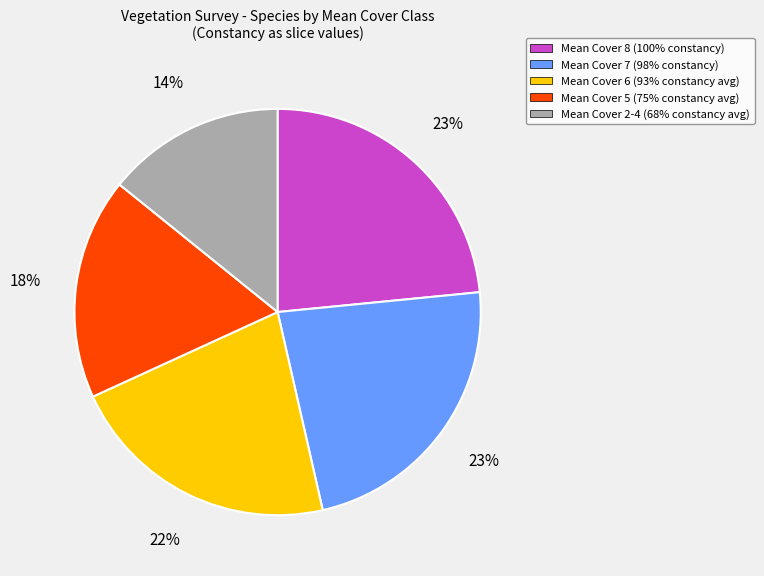

To the nearest percent, what is the difference between the largest and smallest slice percentages?

9%